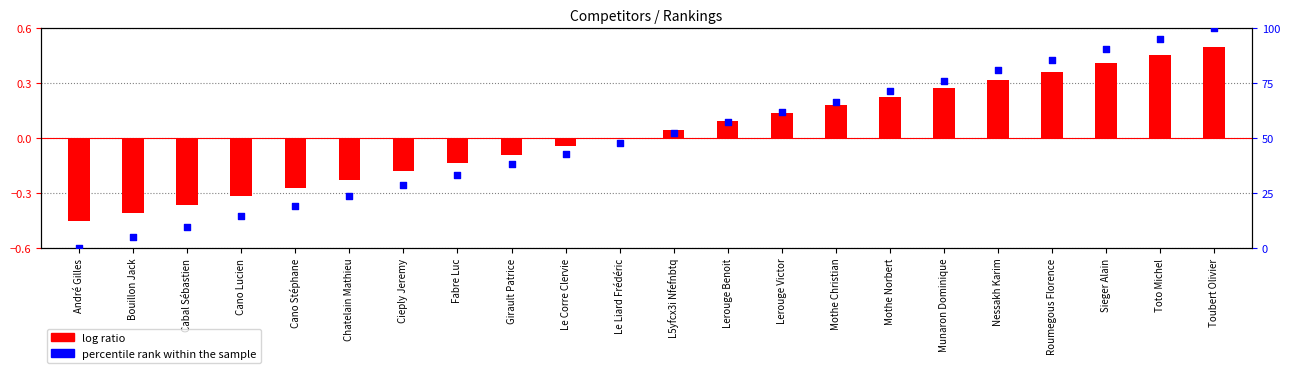

Is the value of log ratio at Chatelain Mathieu greater than the value of percentile rank within the sample at L5yfcx3i Nfefnbtq?

No